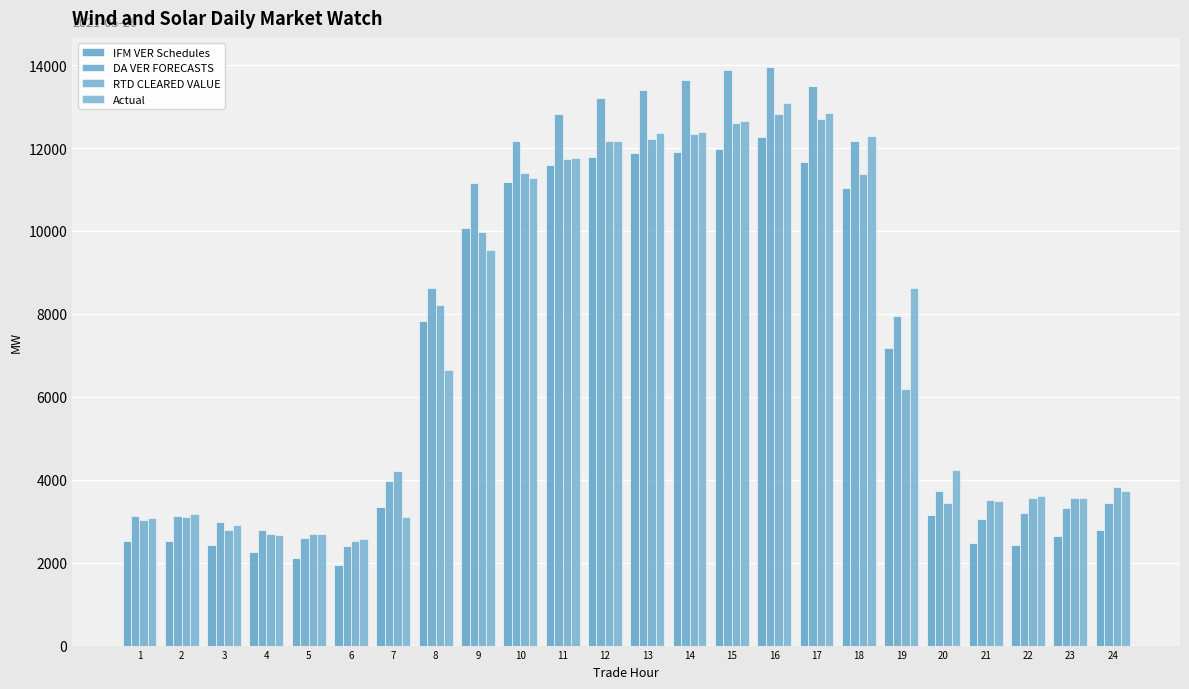

What is the maximum value shown in the chart?

13958.2